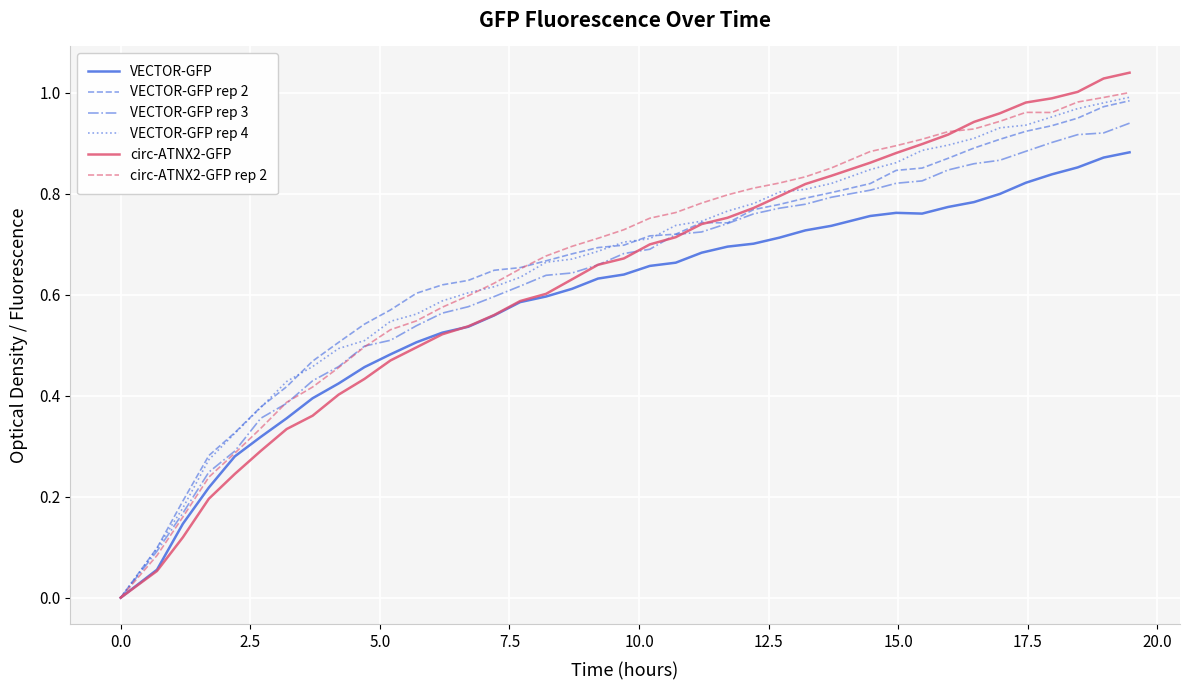

How many lines are shown in the chart?

6